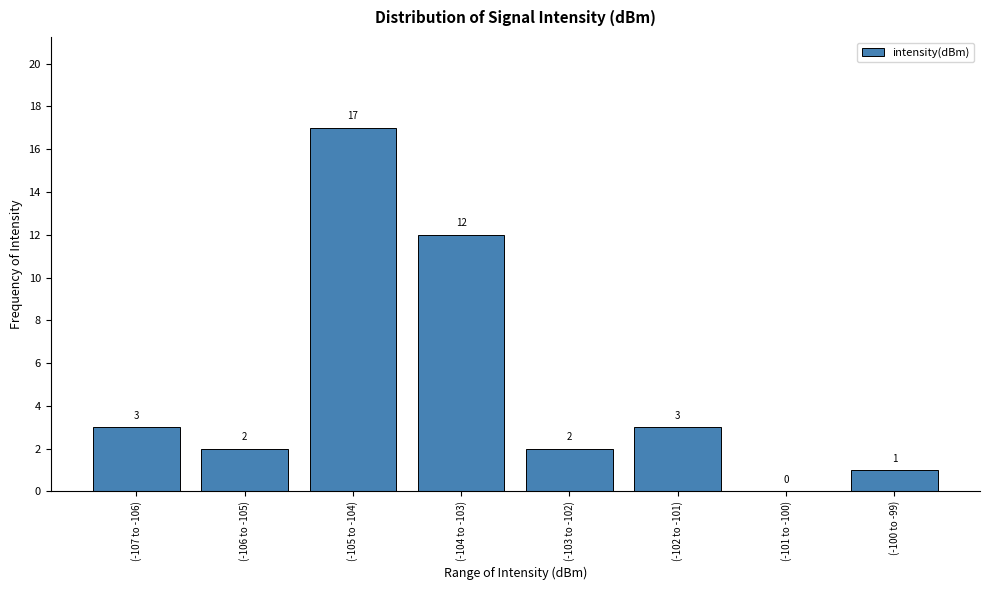

Reading left to right, transcribe all the data shown in this chart.

(-107 to -106)=3	(-106 to -105)=2	(-105 to -104)=17	(-104 to -103)=12	(-103 to -102)=2	(-102 to -101)=3	(-101 to -100)=0	(-100 to -99)=1